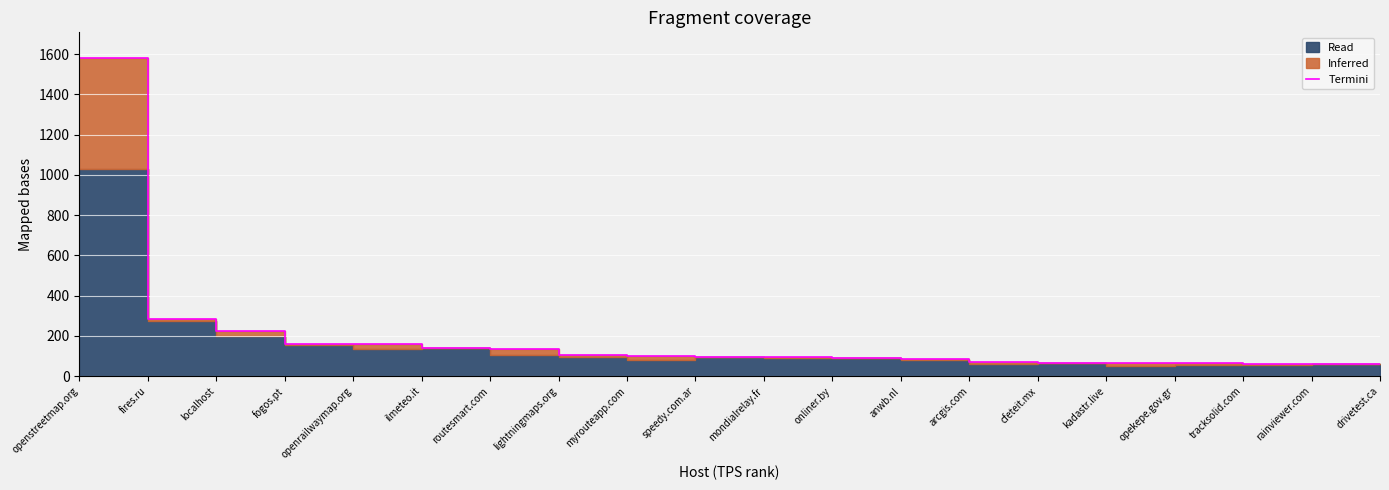

Reading left to right, transcribe all the data shown in this chart.

openstreetmap.org=1581.8	fires.ru=283.6	localhost=223.2	fogos.pt=158.1	openrailwaymap.org=157.8	ilmeteo.it=139.9	routesmart.com=137.0	lightningmaps.org=103.0	myrouteapp.com=98.5	speedy.com.ar=97.3	mondialrelay.fr=95.2	onliner.by=90.7	anwb.nl=83.8	arcgis.com=71.2	cfeteit.mx=67.1	kadastr.live=67.0	opekepe.gov.gr=65.2	tracksolid.com=61.6	rainviewer.com=58.4	drivetest.ca=58.4